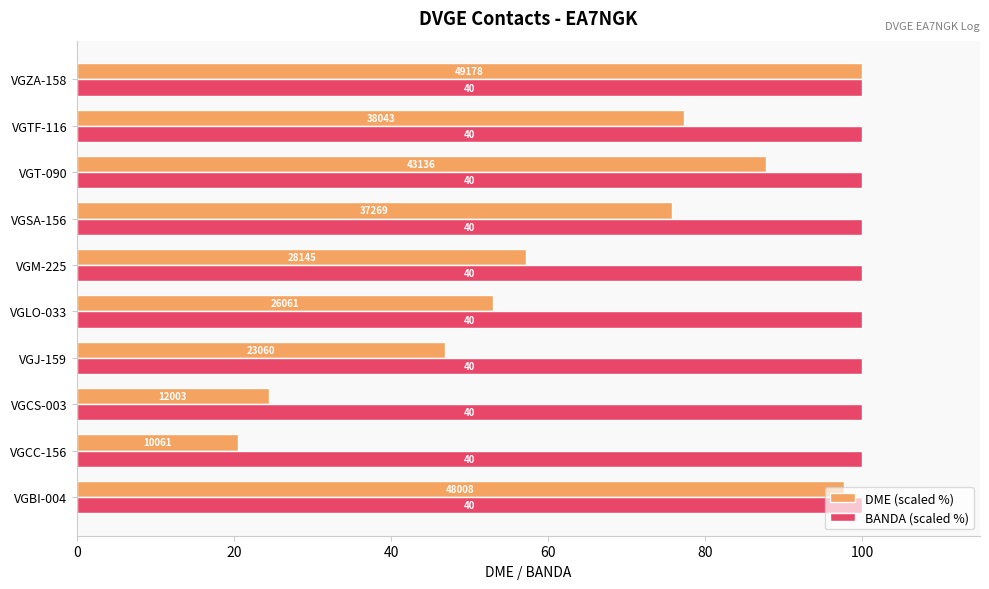

What are all the series names shown in the legend?

DME (scaled %), BANDA (scaled %)